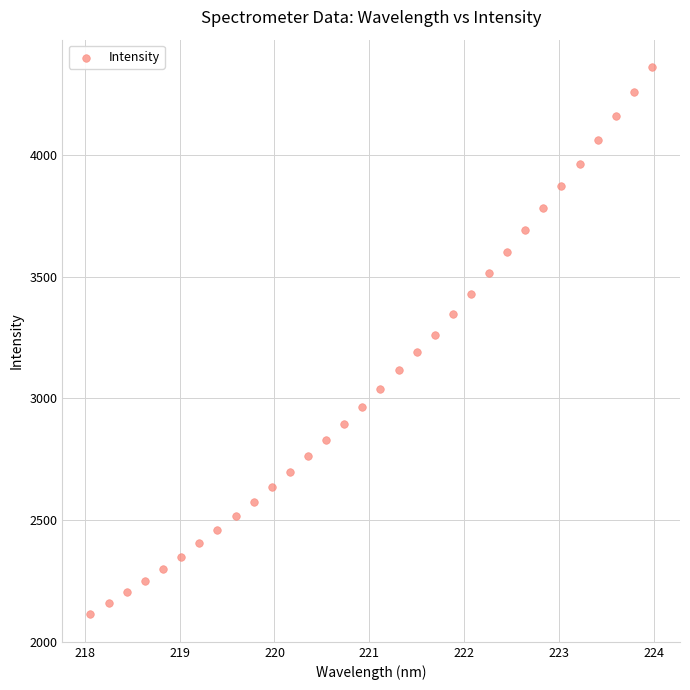

What is the range of X values (max minus min)?

5.9